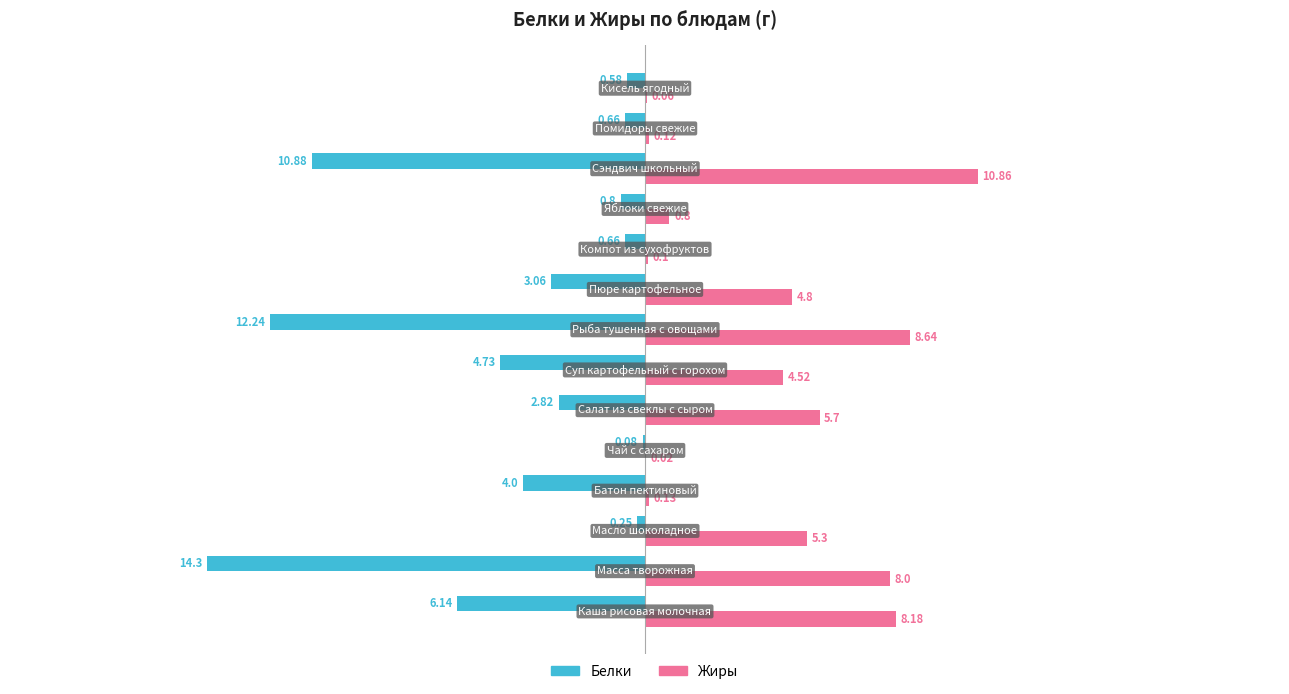

Which series has the largest total across all categories?

Жиры